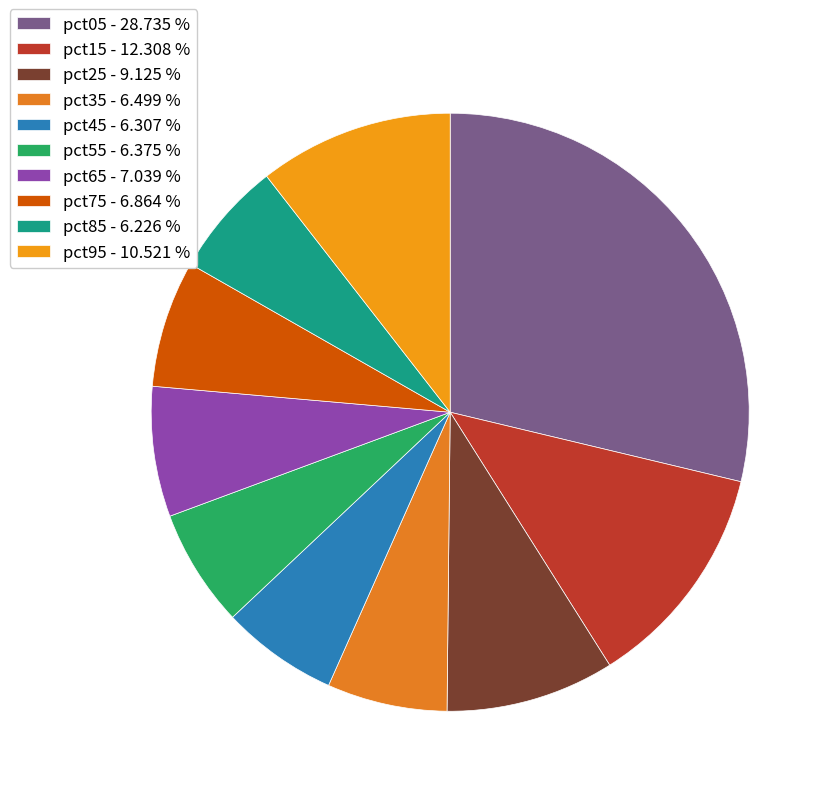

To the nearest percent, what is the difference between the pct65 and pct95 slice percentages?

3%